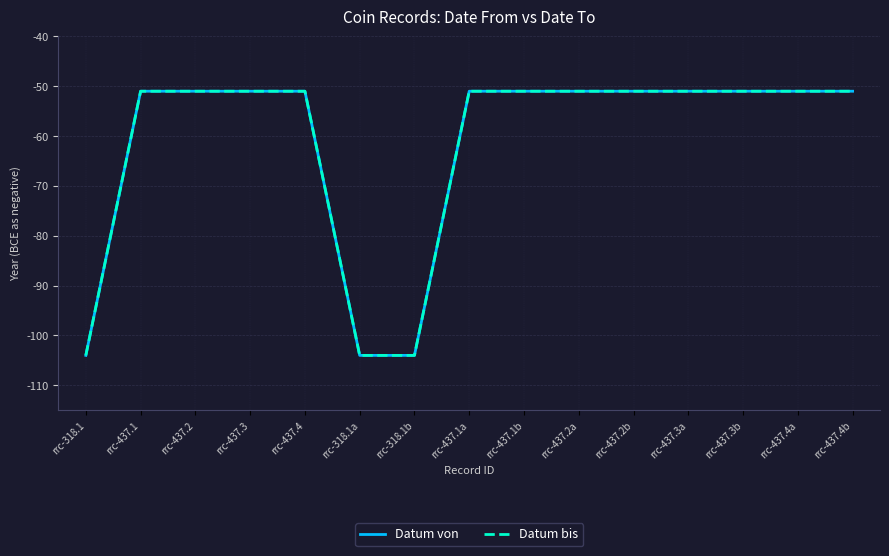

Is it true that Datum bis equals -75 at rrc-437.2b?

False